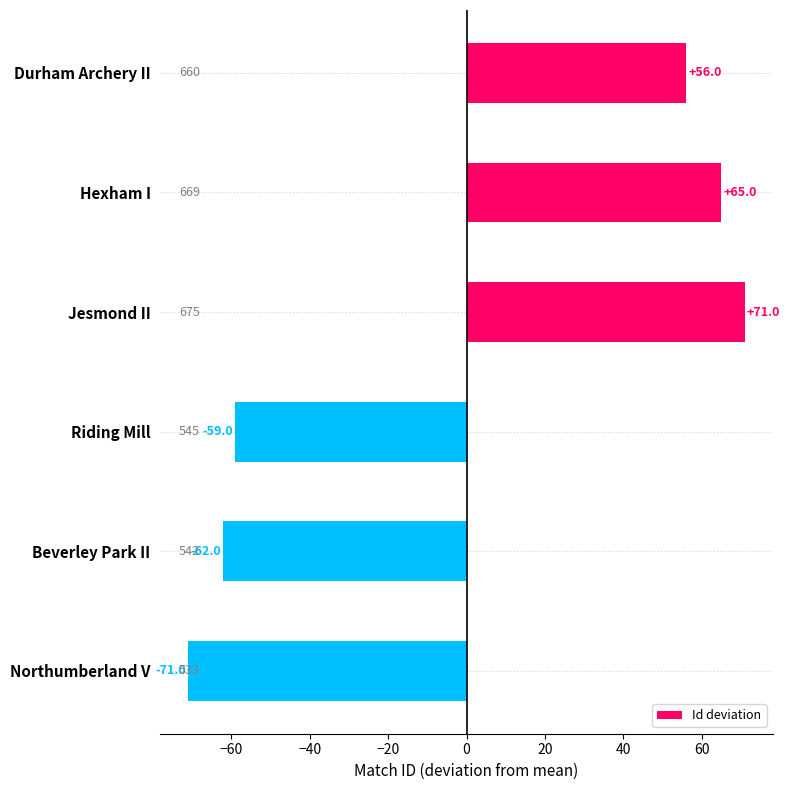

List the labels in order of value, smallest first.

Northumberland V, Beverley Park II, Riding Mill, Durham Archery II, Hexham I, Jesmond II